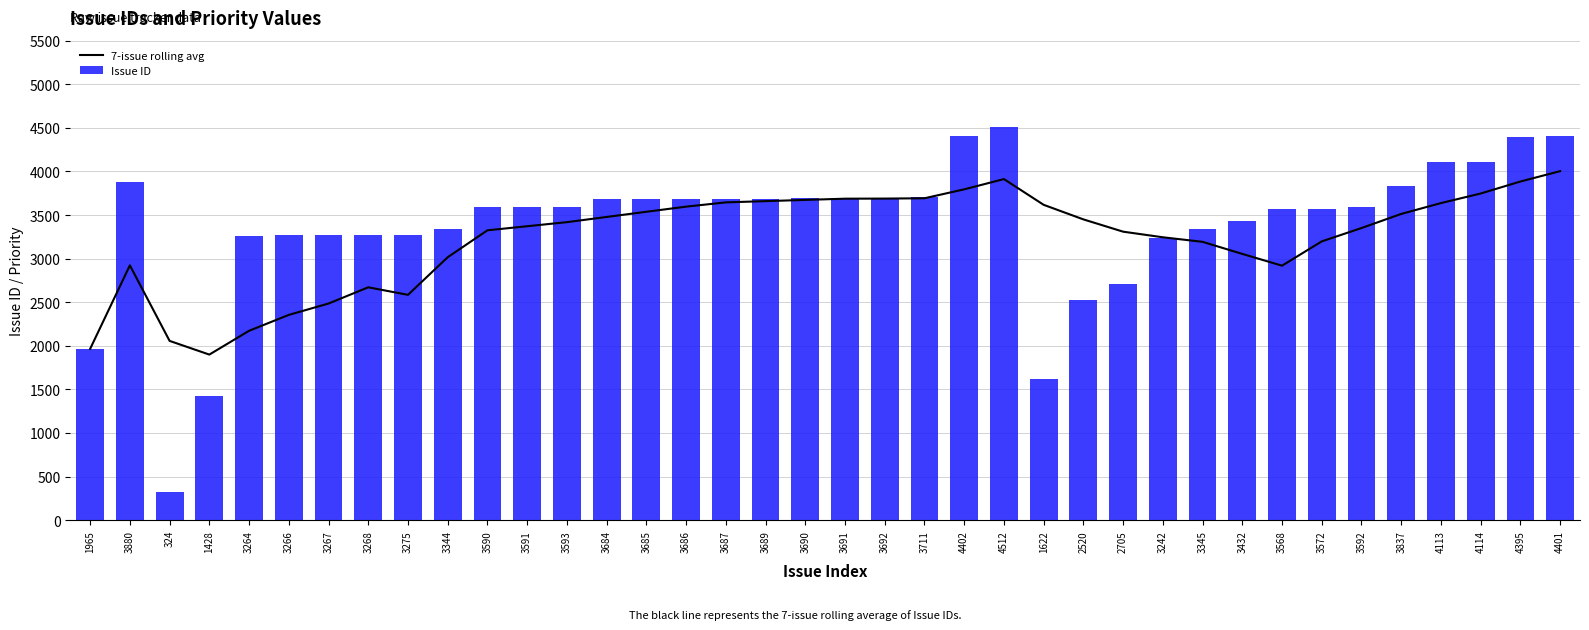

List the series in order of their peak value, lowest first.

7-issue rolling avg, Issue ID